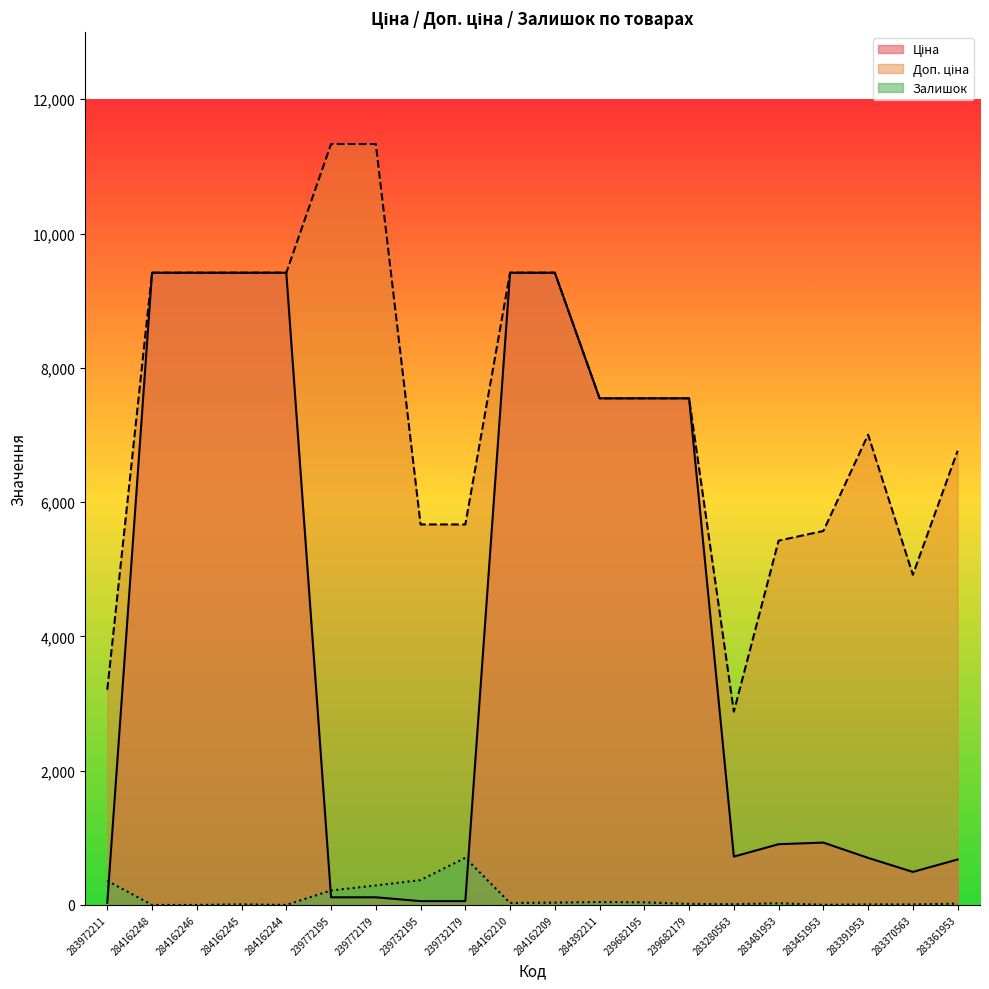

Rank the categories by Залишок value from highest to lowest.

239732179, 239732195, 283972211, 239772179, 239772195, 284392211, 239682195, 284162209, 284162210, 283481953, 283361953, 239682179, 283280563, 284162245, 283391953, 283370563, 283451953, 284162248, 284162246, 284162244